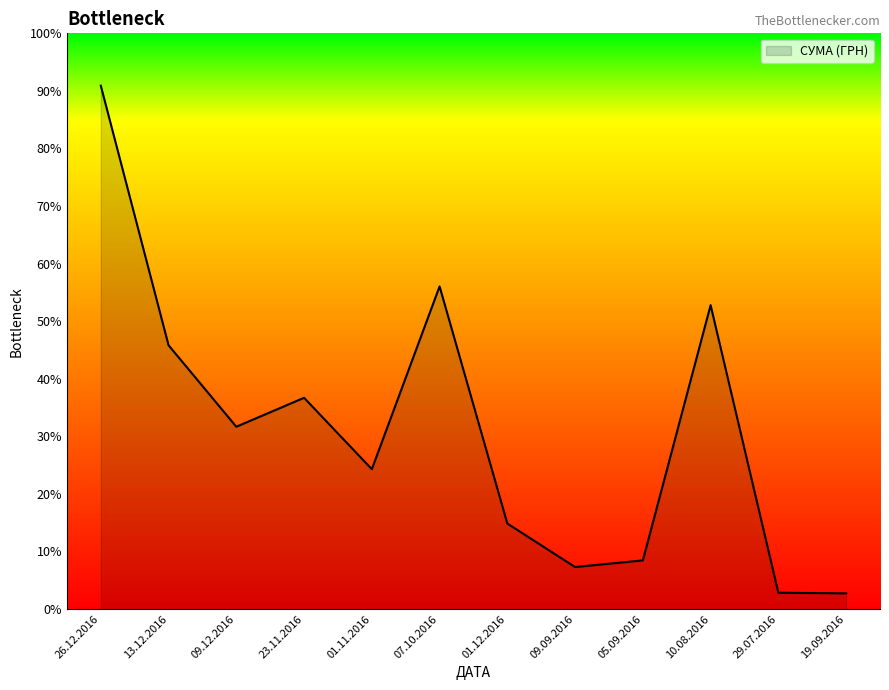

Which category has the lowest value across all series?

19.09.2016